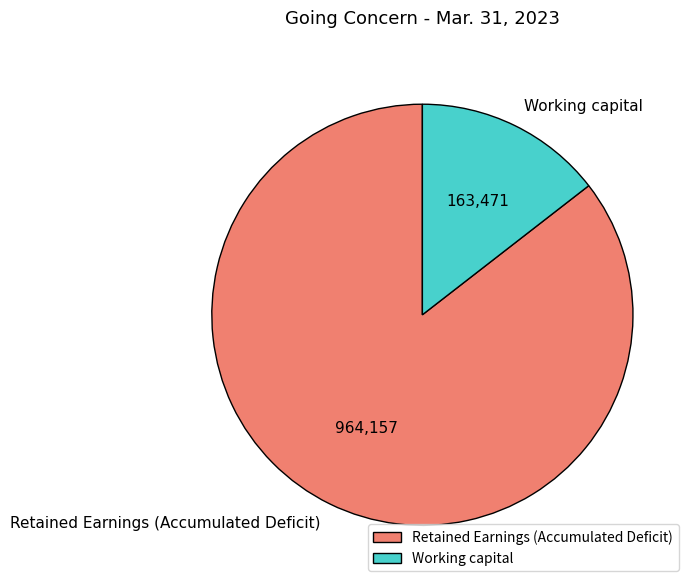

Does Retained Earnings (Accumulated Deficit) account for over 50% of the chart?

Yes